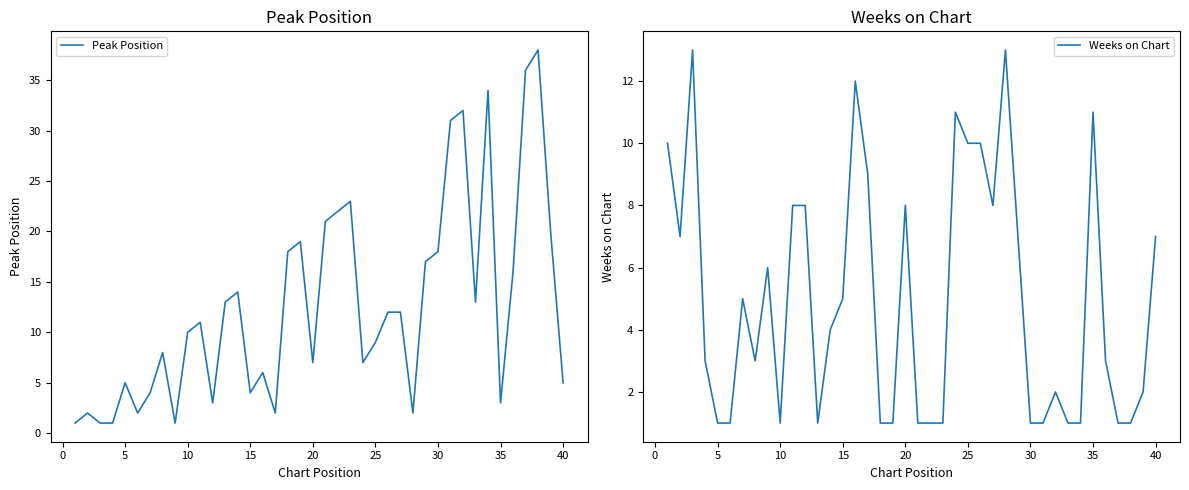

Is it true that Peak Position equals 5 at 20?

False